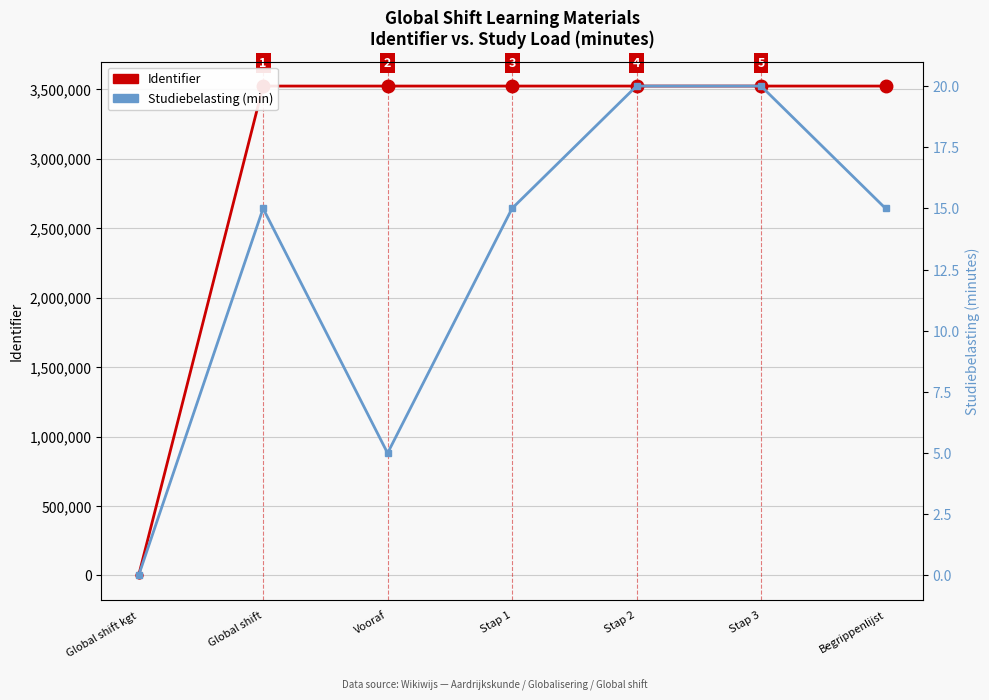

How many data points does each series have?

7